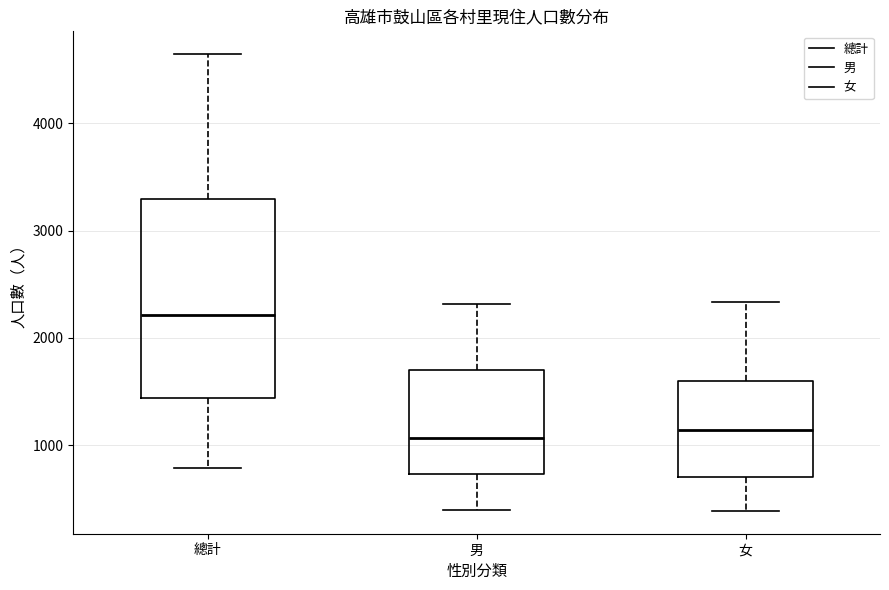

Where does the lower whisker of the box for 男 end on the y-axis? The values are not printed on the chart, so give them approximately, as read against the axis.

400